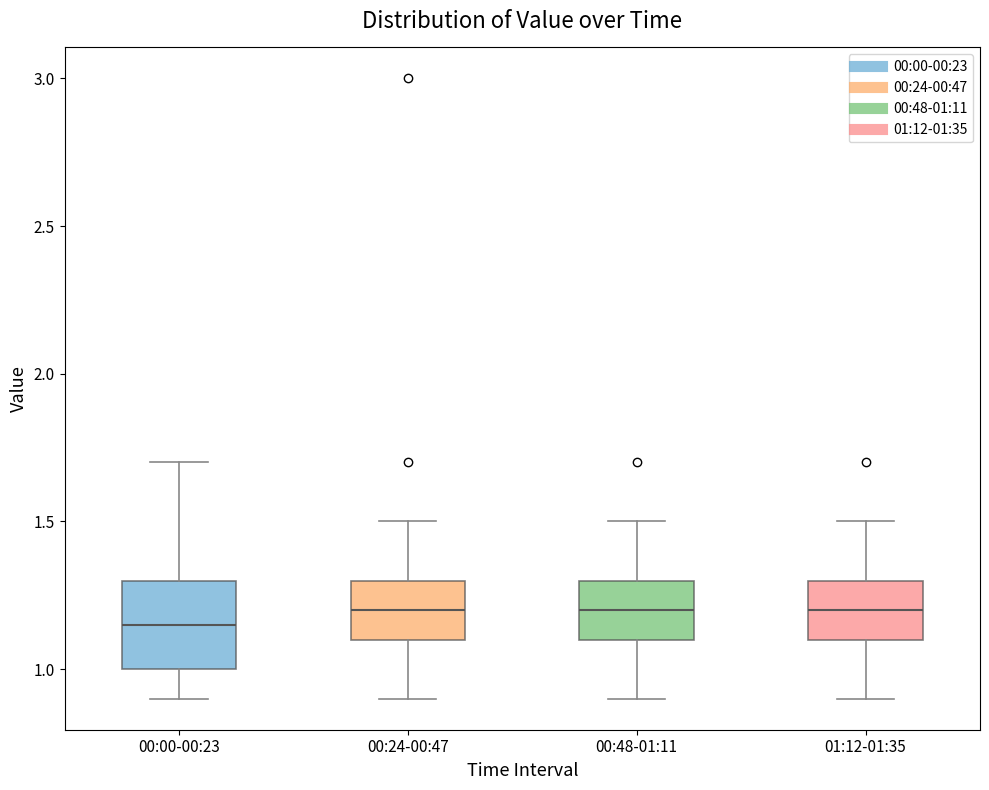

Reading left to right, read every box against the y-axis: the position of its median line, the range the box covers, and the ends of its whiskers. The values are not printed on the chart, so give them approximately, as read against the axis.

00:00-00:23: median 1.15, box 1.00 to 1.30, whiskers 0.90 to 1.70
00:24-00:47: median 1.20, box 1.10 to 1.30, whiskers 0.90 to 1.50
00:48-01:11: median 1.20, box 1.10 to 1.30, whiskers 0.90 to 1.50
01:12-01:35: median 1.20, box 1.10 to 1.30, whiskers 0.90 to 1.50